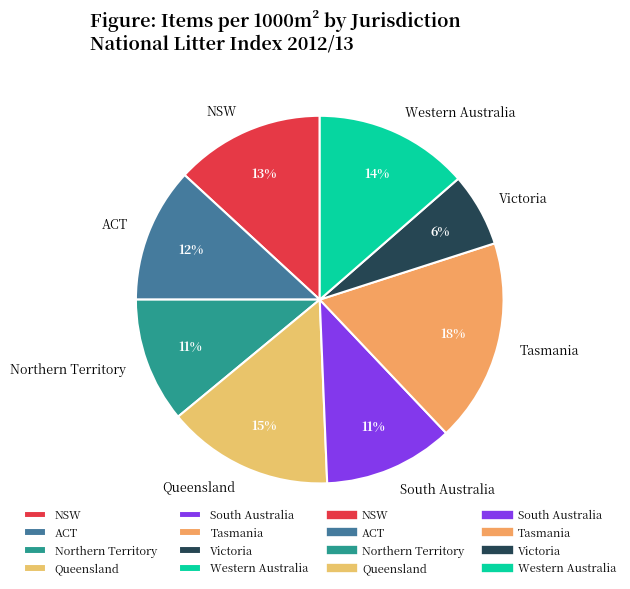

Count the number of slices in the pie.

8